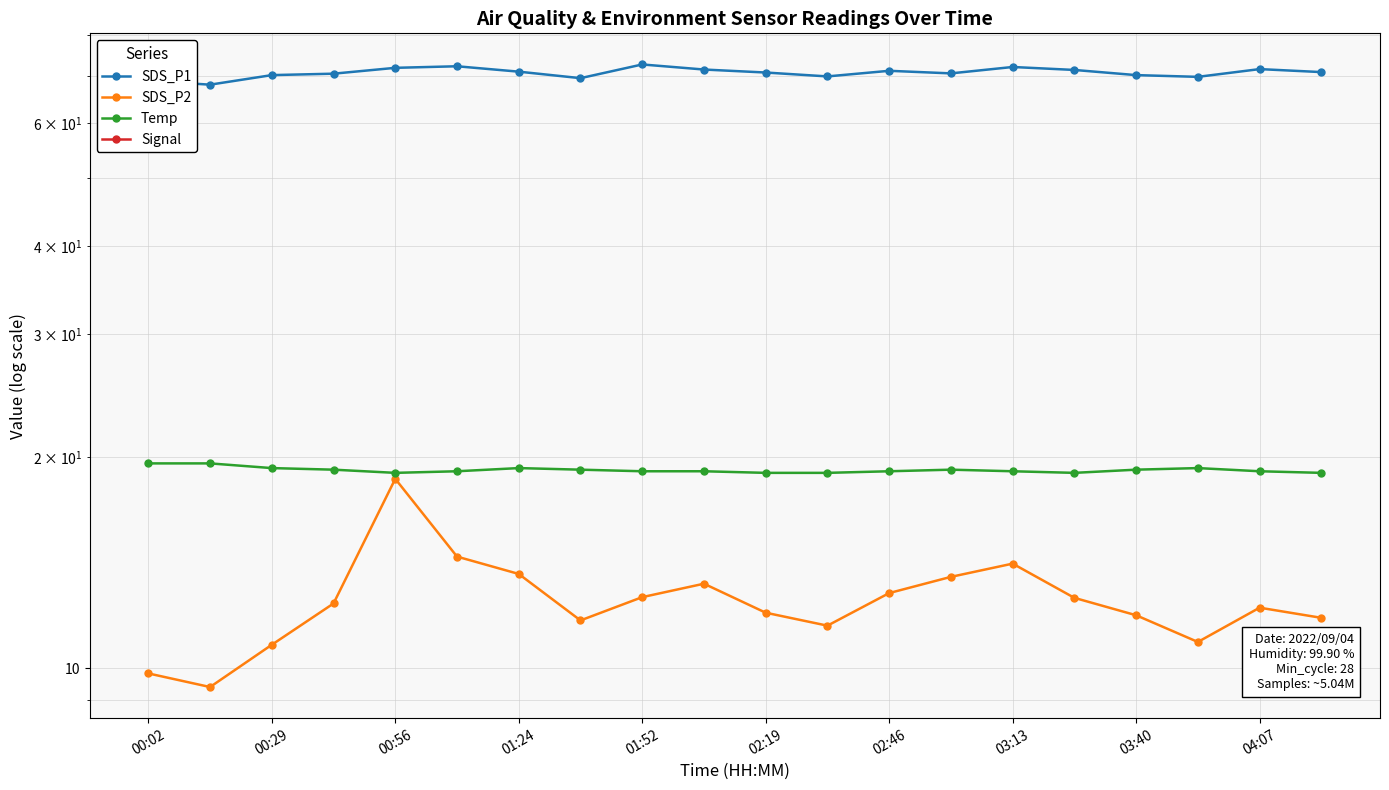

How many data points in SDS_P1 are less than 70?

5